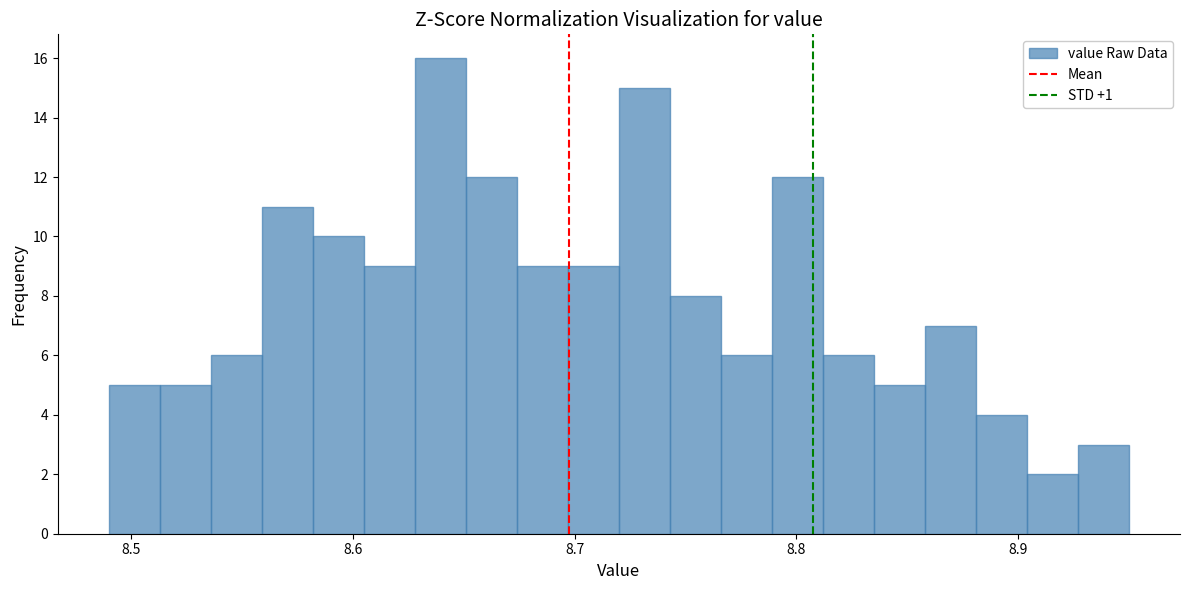

Around what value on the x-axis is the tallest bar? Give the approximate position of its centre, as read against the axis.

8.64